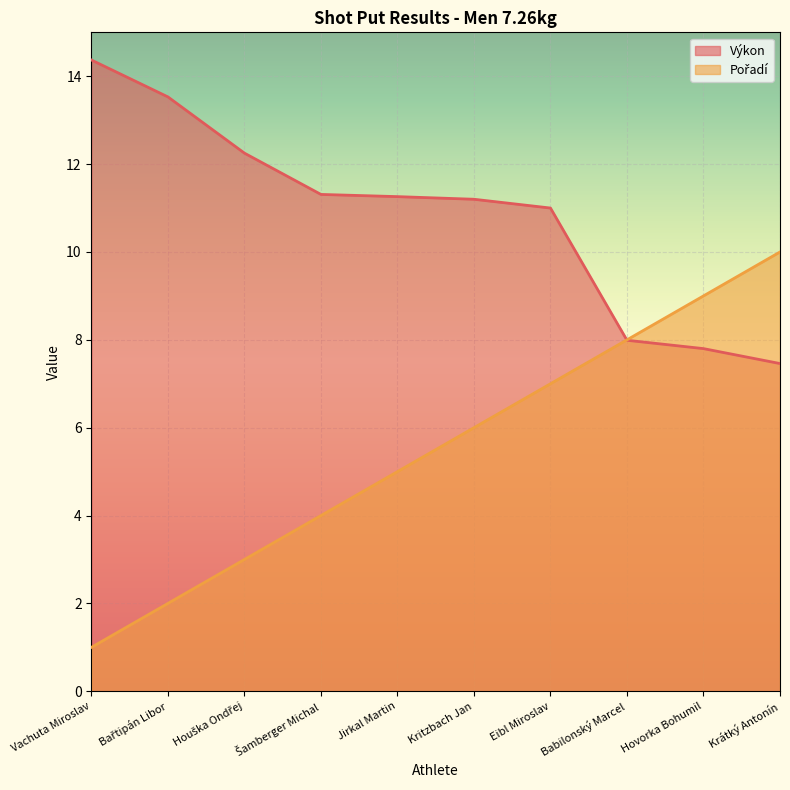

What is the highest value of the Pořadí series?

10.0